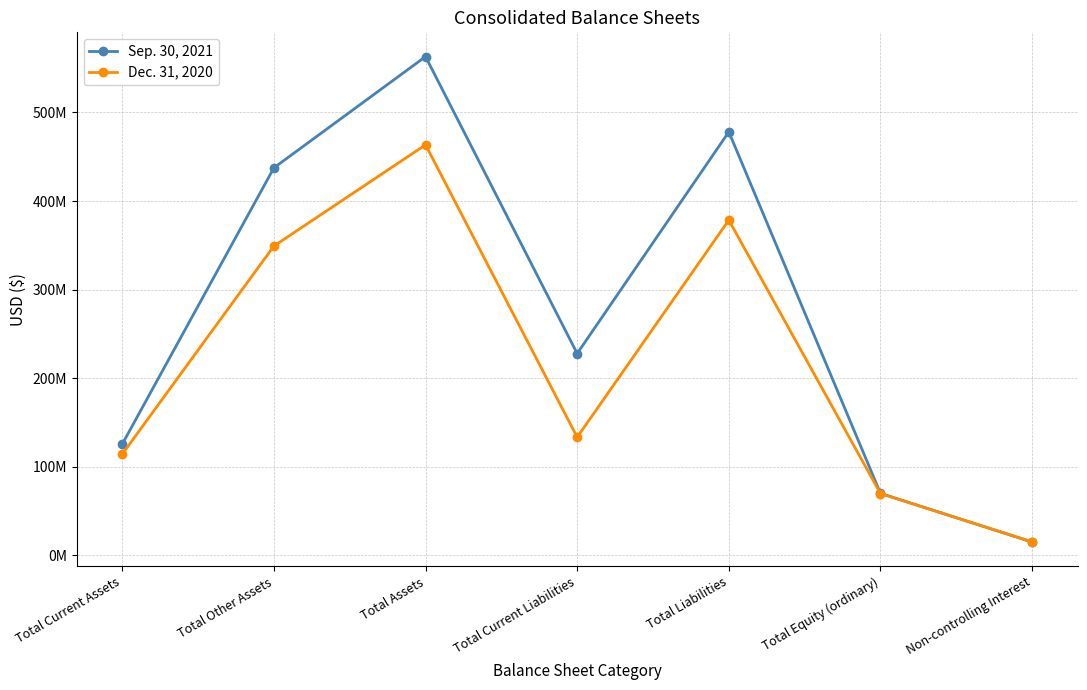

Does the chart have visible grid lines?

Yes